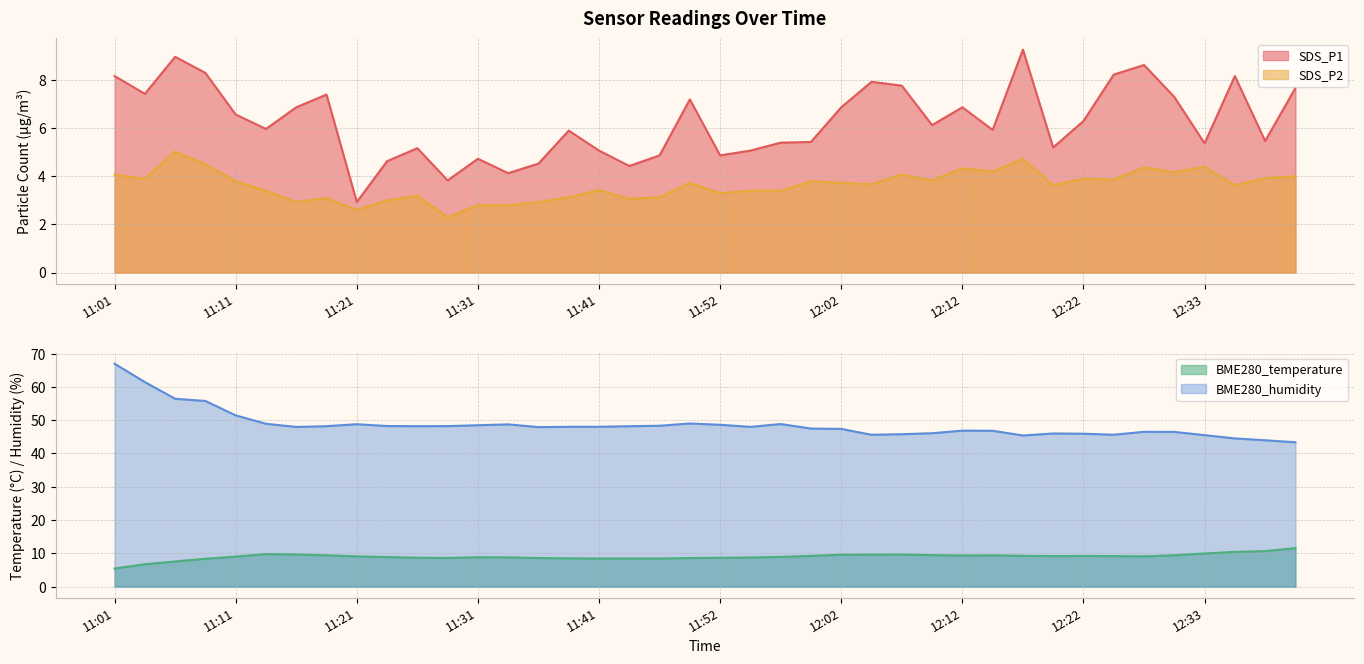

Which series has the largest range (max minus min)?

BME280_humidity